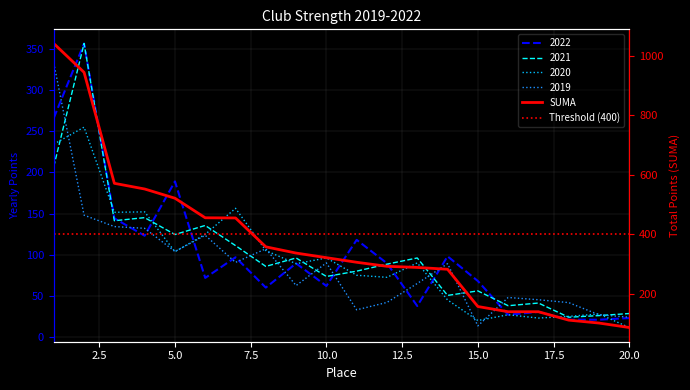

The 2019 series shows 27.0 at 19. True or false?

True